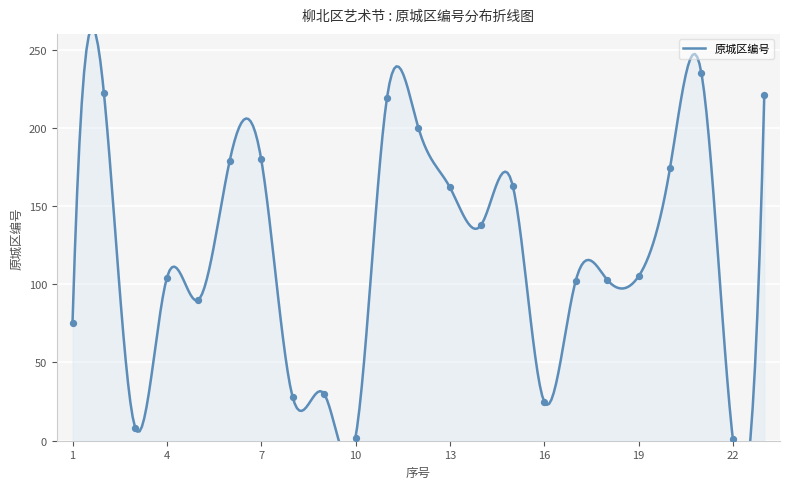

What is the ratio of the value at 23 to the value at 16?

8.8